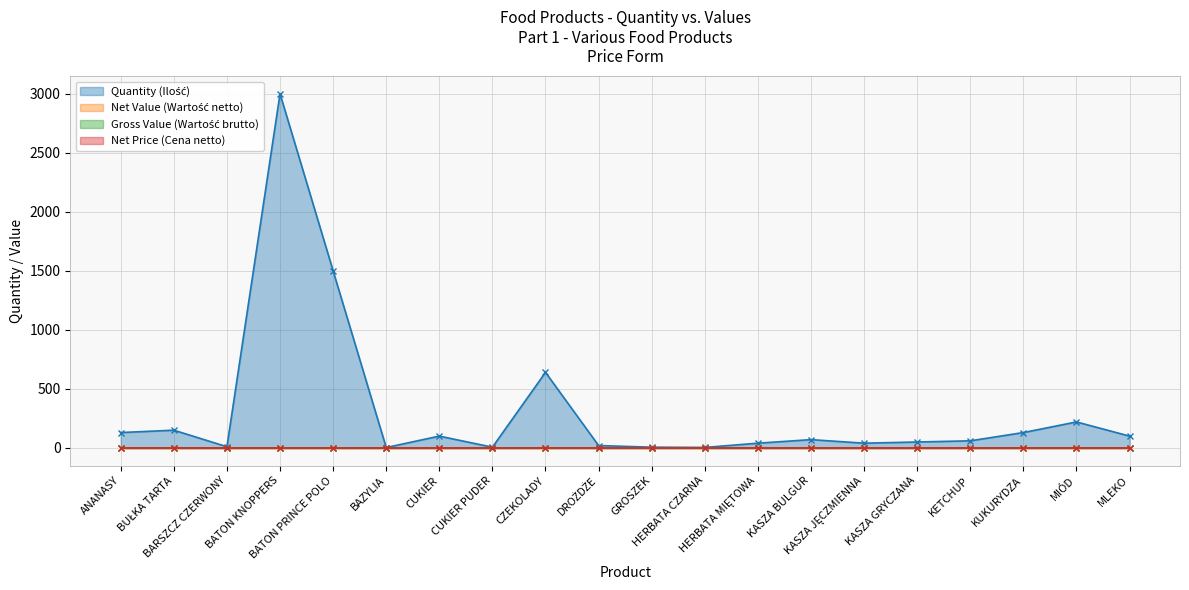

How many lines are shown in the chart?

4